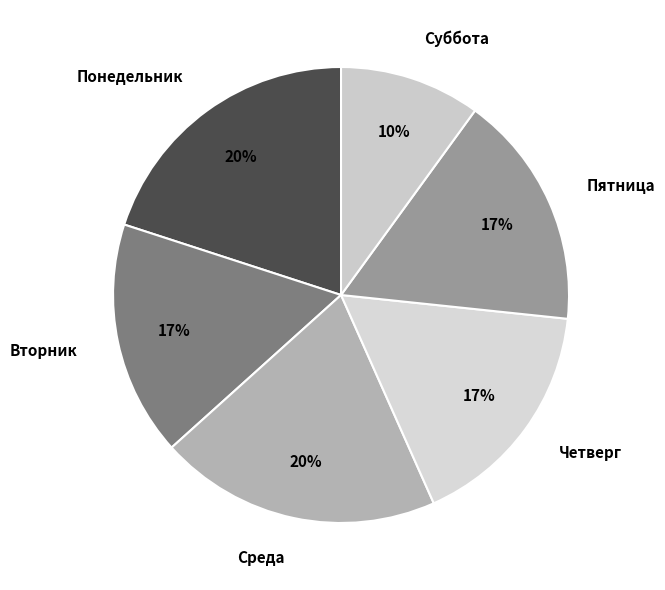

Is there any slice that represents more than half of the pie?

No